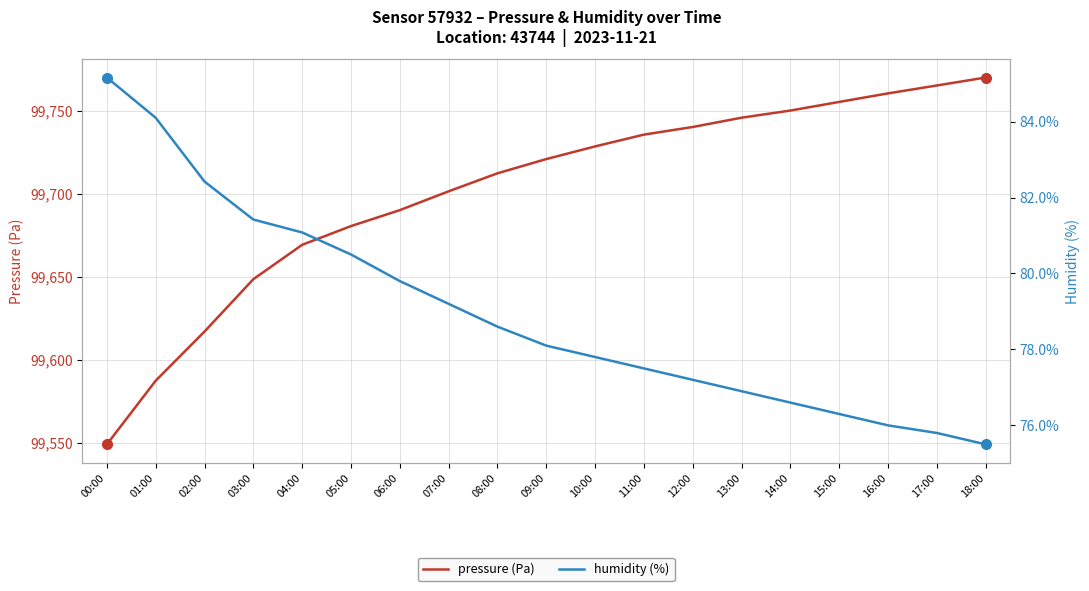

True or false: humidity (%) has a value of 32.3 at 18:00.

False